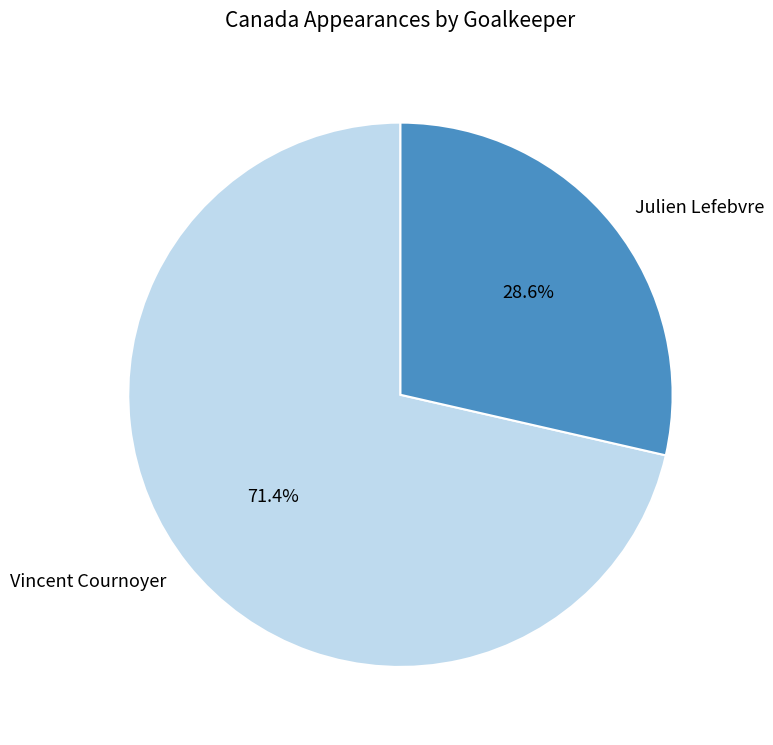

Which category has the smallest portion of the pie?

Julien Lefebvre